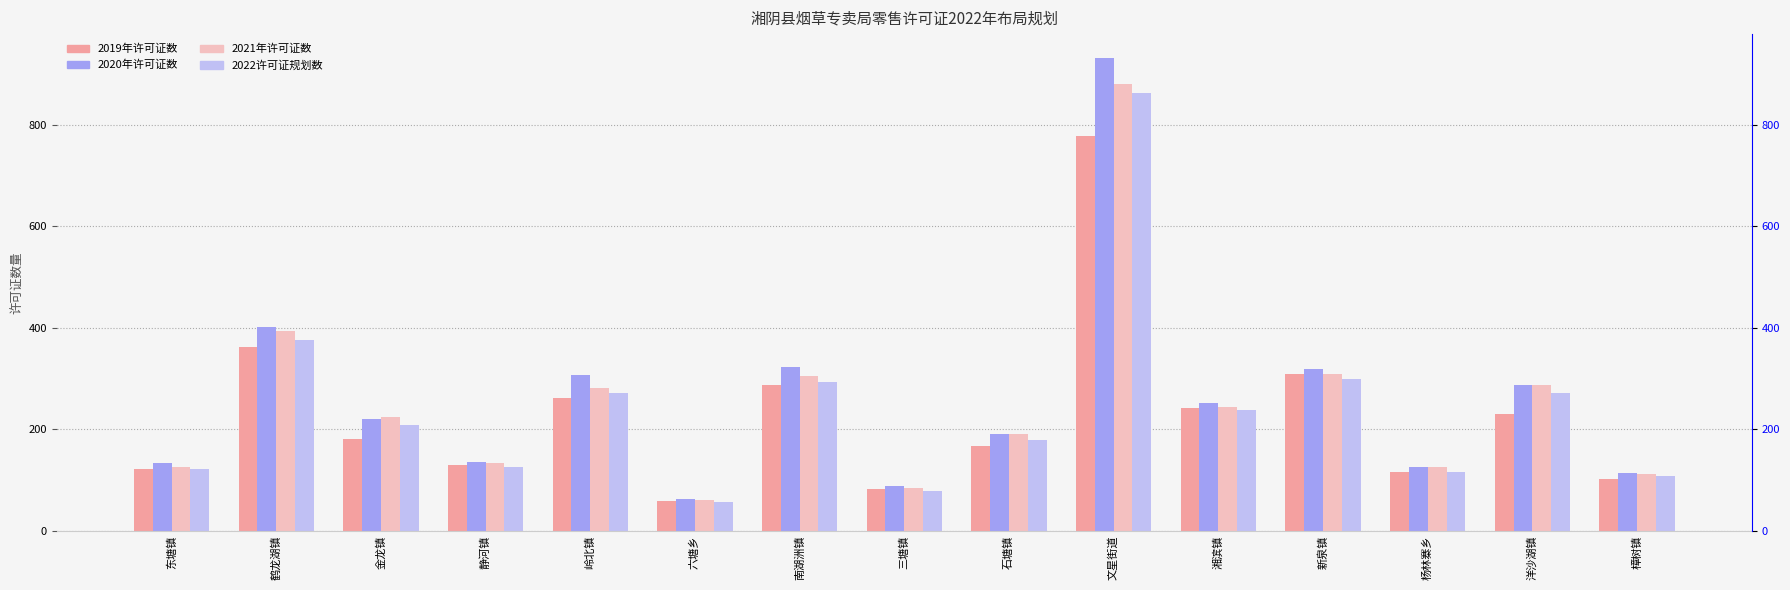

What is the minimum value for 2019年许可证数?

58